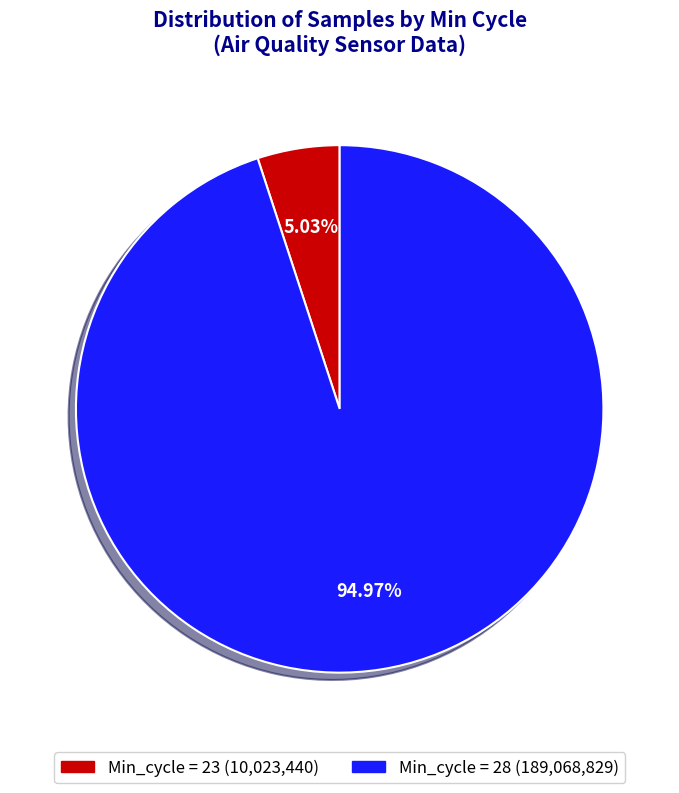

To the nearest percent, what is the average slice percentage?

50%